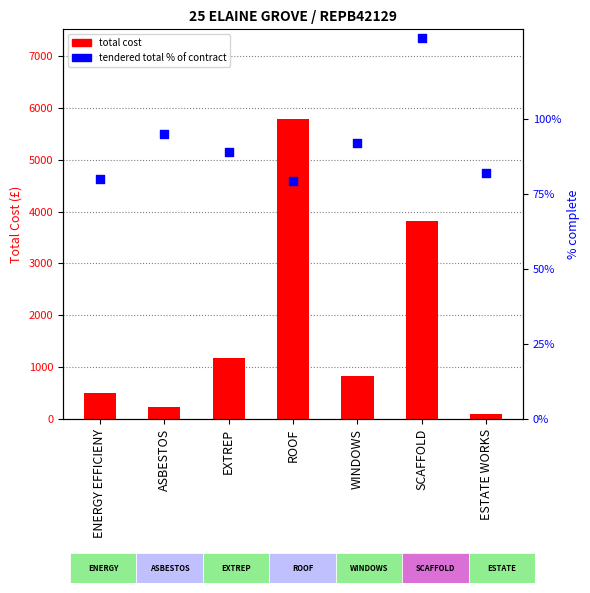

At how many categories does at least one series exceed 3390?

2